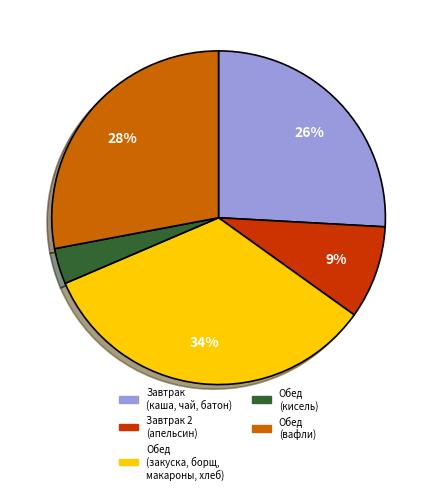

What is the ratio of the value at Завтрак (каша, чай, батон) to the value at Обед (вафли)?

0.9